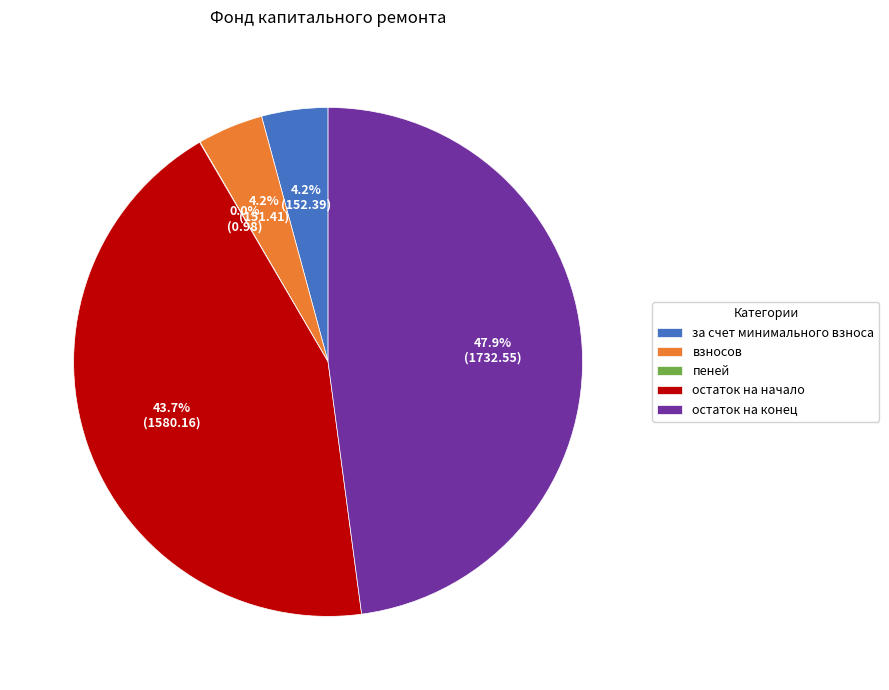

To the nearest percent, what is the average slice percentage?

20%